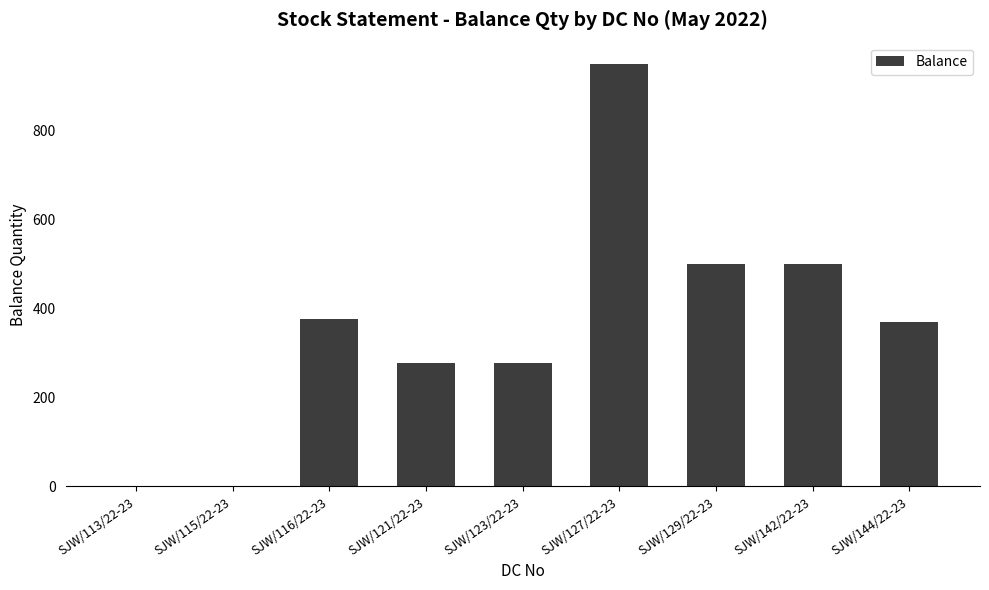

The chart shows a value of 0 at SJW/115/22-23. True or false?

True